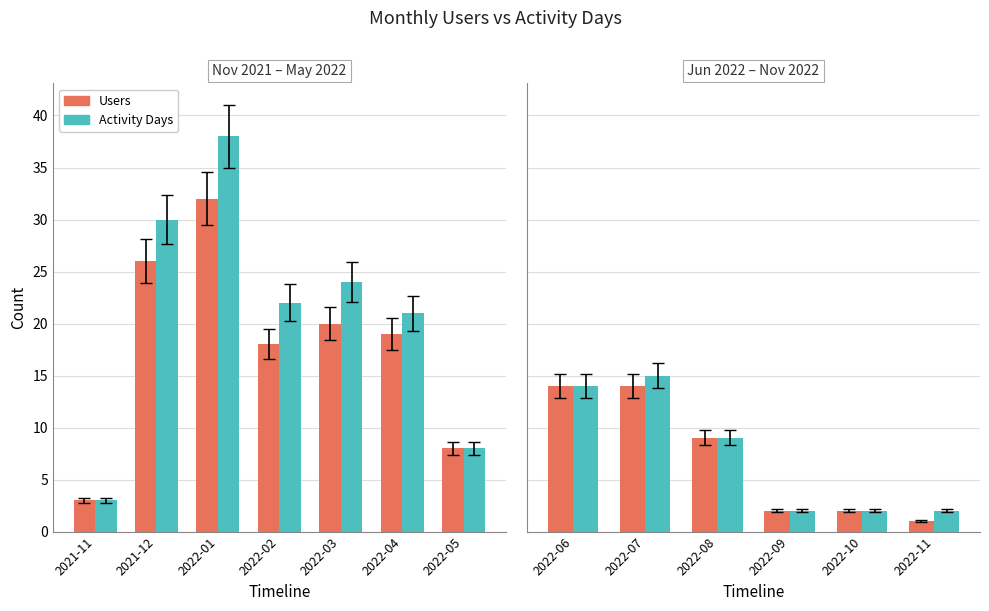

What is the value of the Activity Days bar at the 2nd from the left?

15